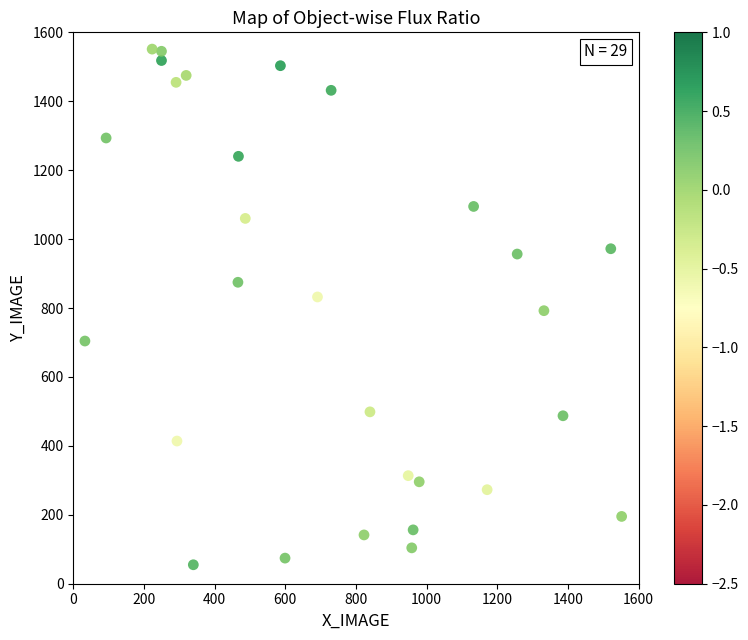

What is the range of X values (max minus min)?

1518.9